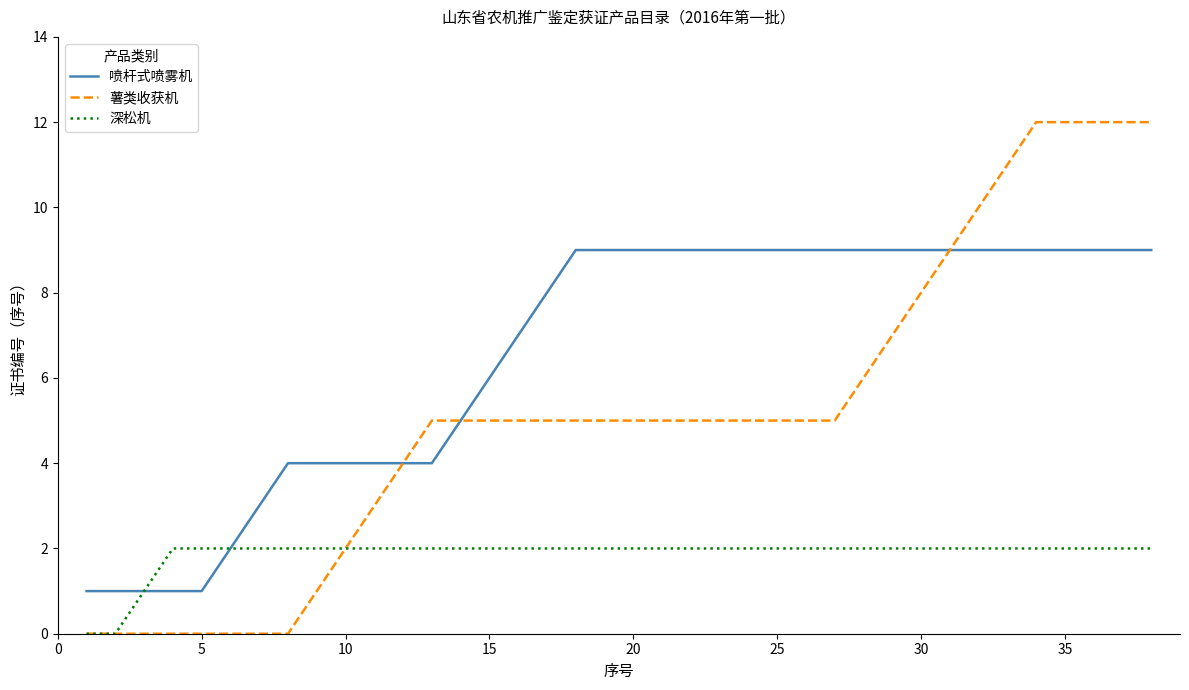

What are all the series names shown in the legend?

喷杆式喷雾机, 薯类收获机, 深松机